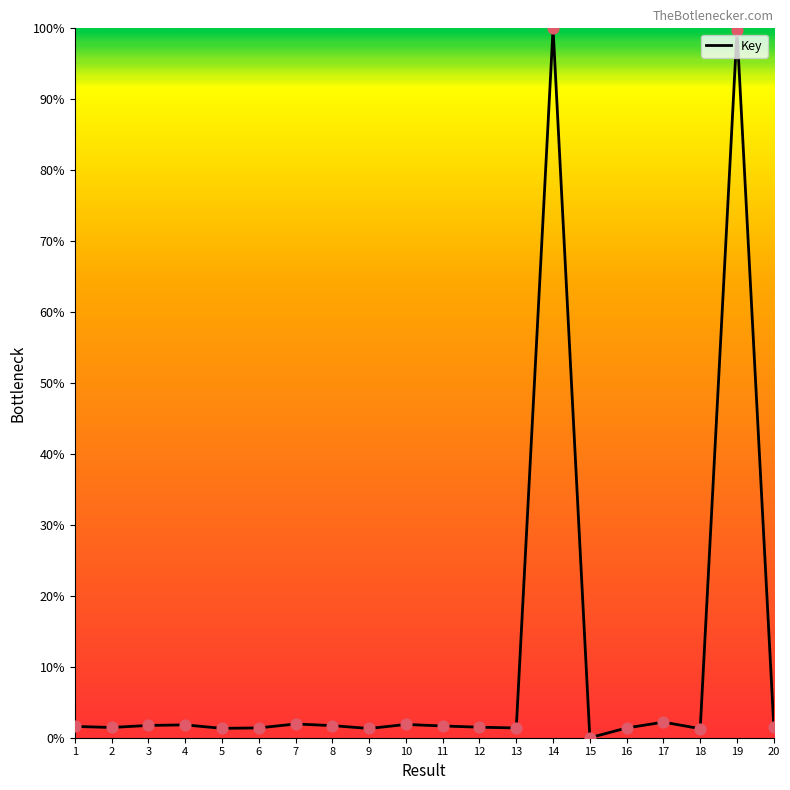

What is the change in value from 2 to 18?

-0.2